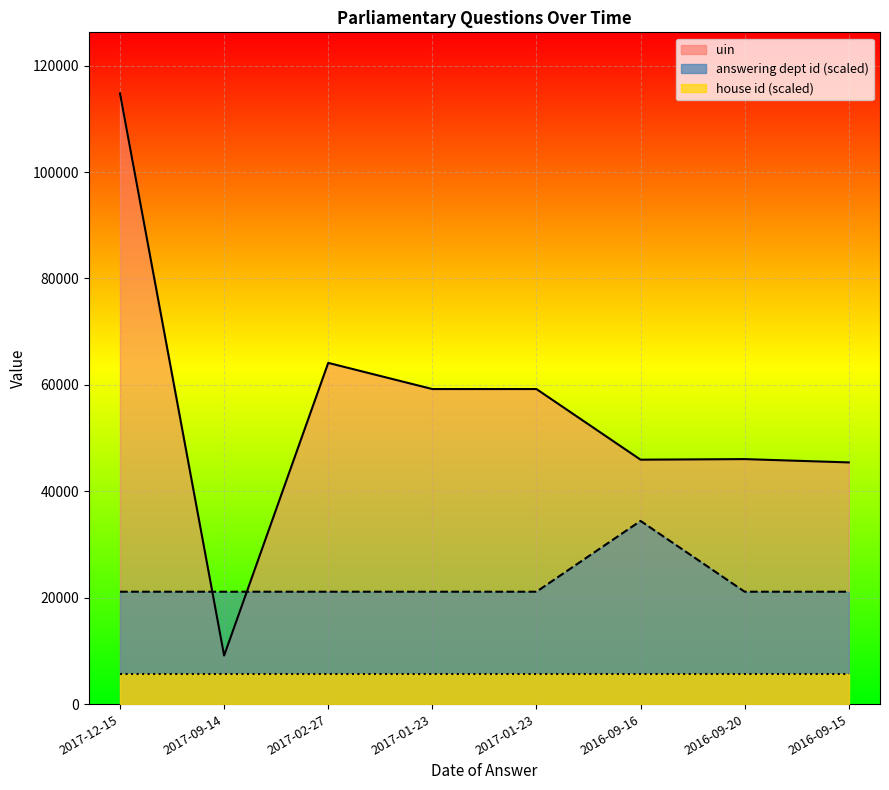

The uin series shows 199117.7 at 2017-12-15. True or false?

False